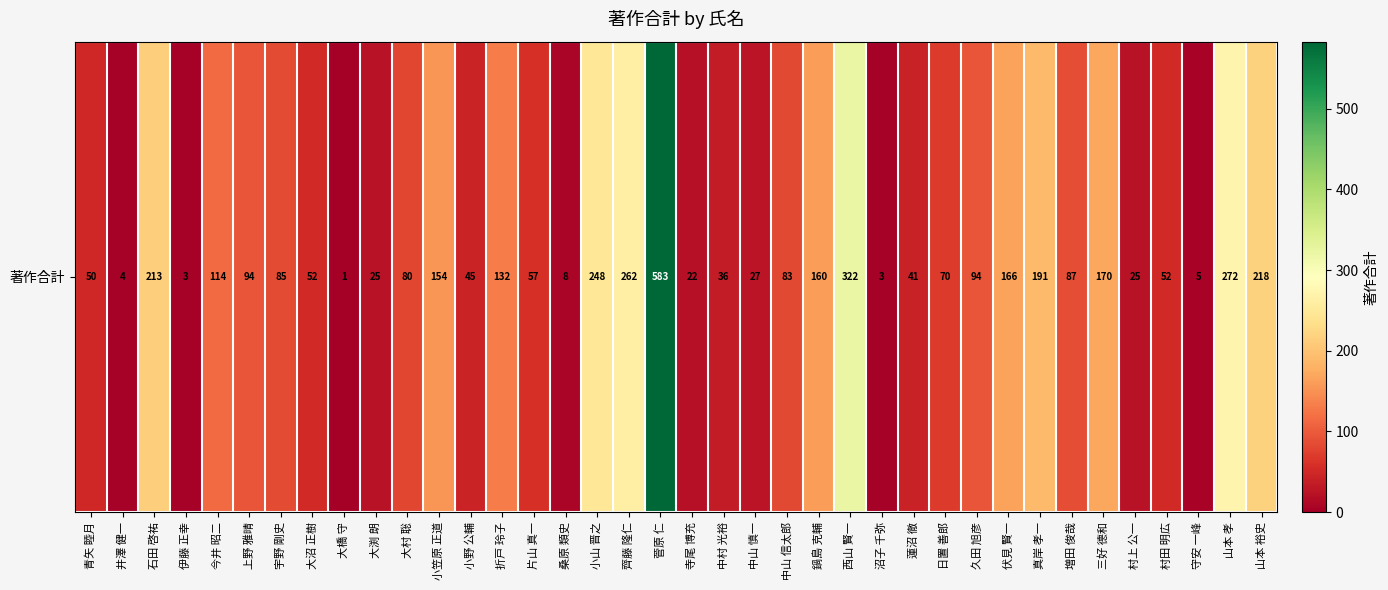

What is the maximum value shown in the chart?

583